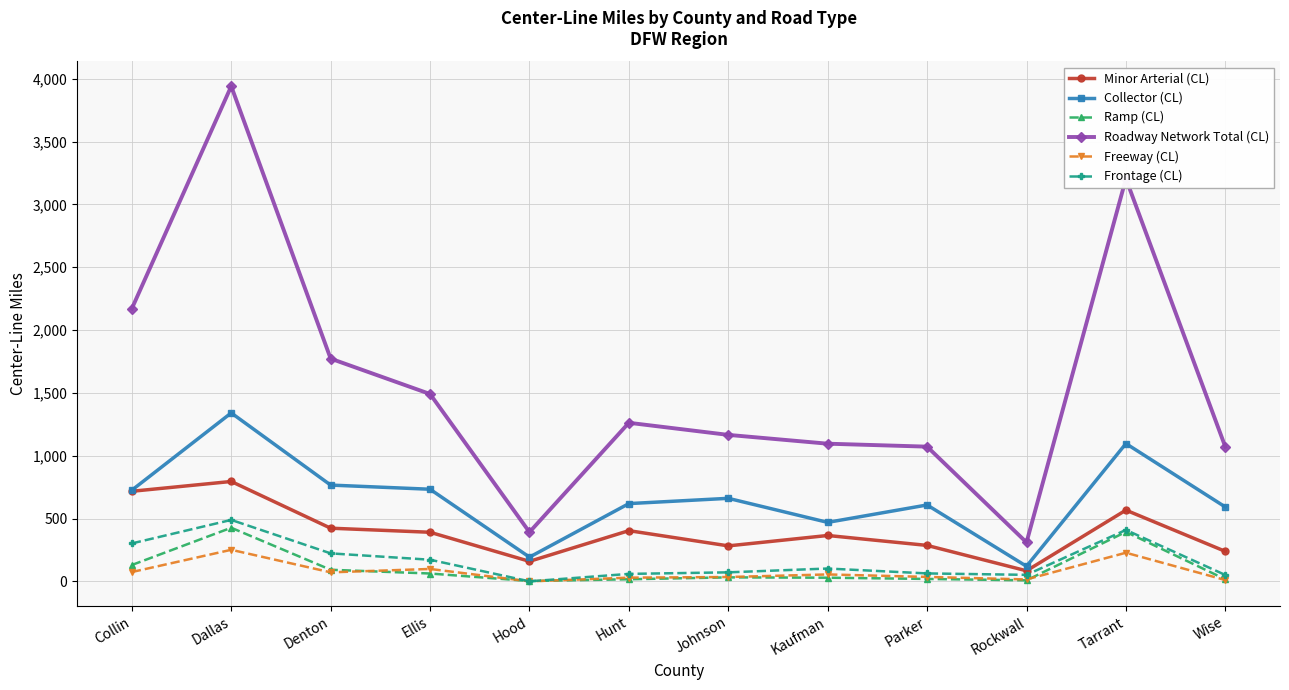

True or false: Freeway (CL) and Collector (CL) intersect in this chart.

False